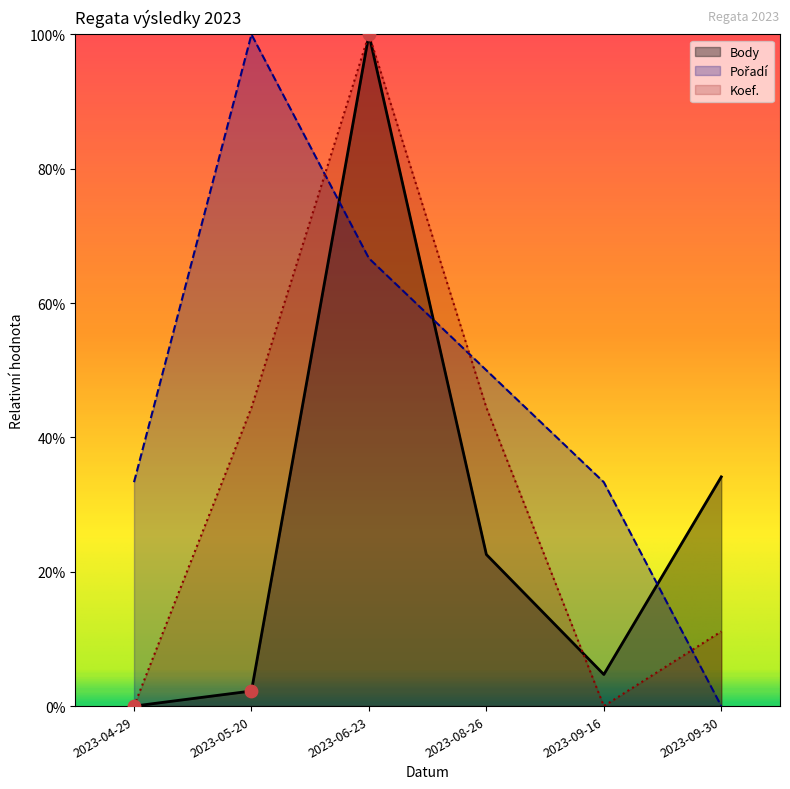

Which series reaches the minimum Y coordinate?

Body